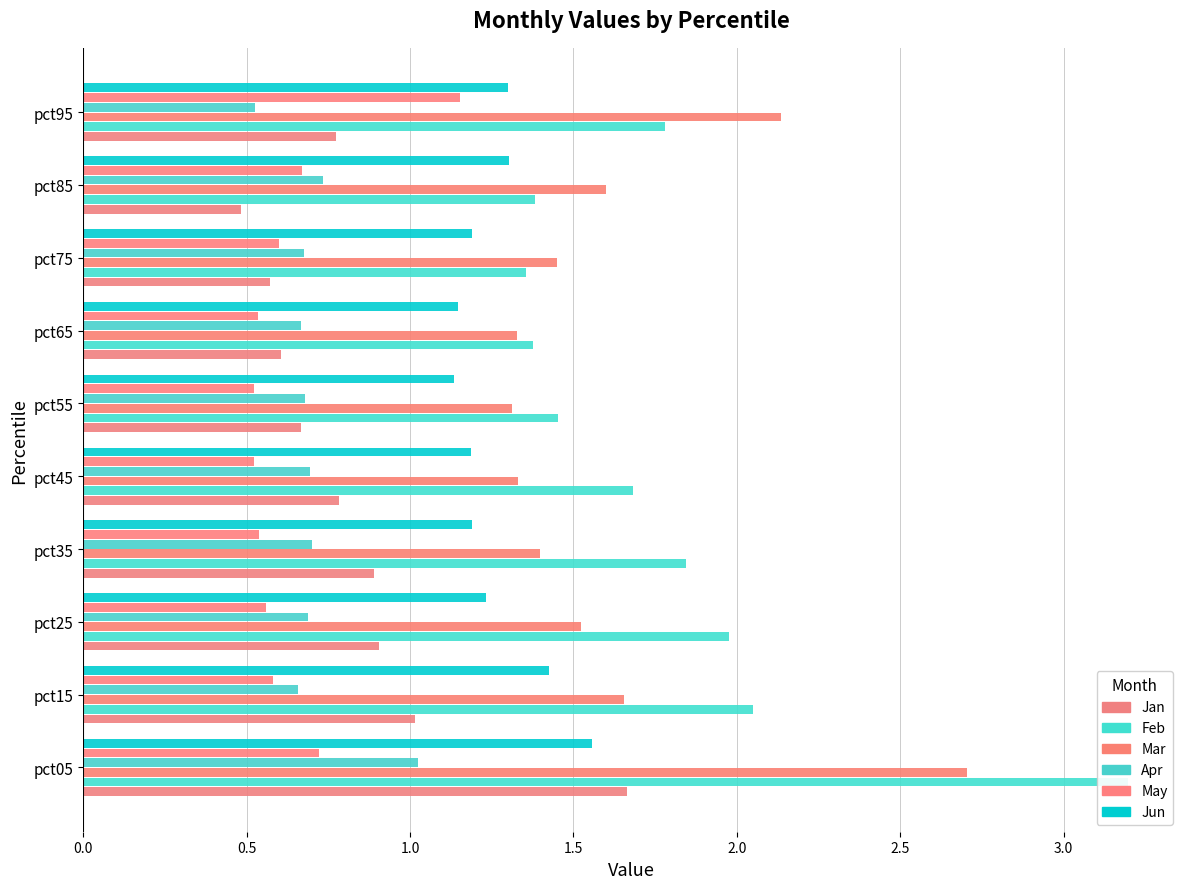

What is the difference between the highest and lowest values at pct85?

1.1